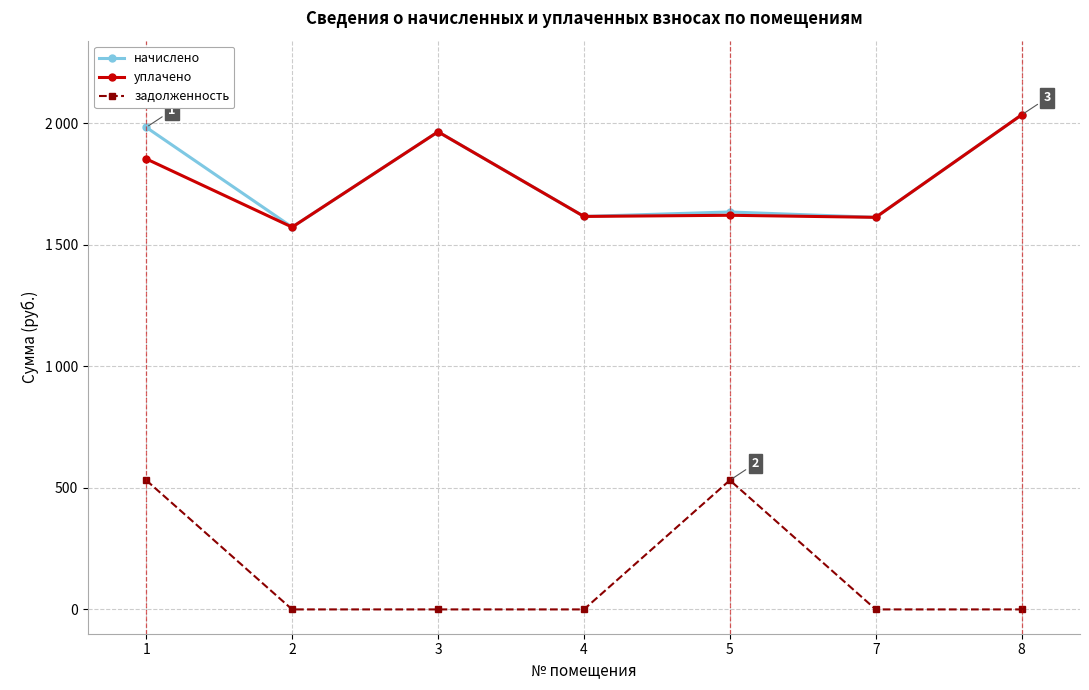

What is the value of the начислено point at the 6th from the left?

1613.0